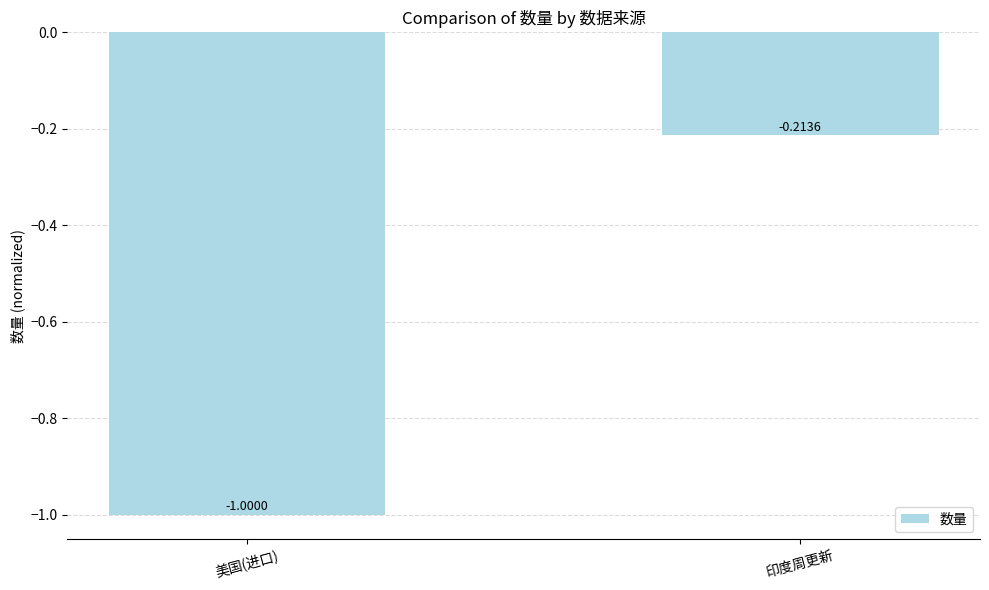

The chart shows a value of -1.0 at 美国(进口). True or false?

True